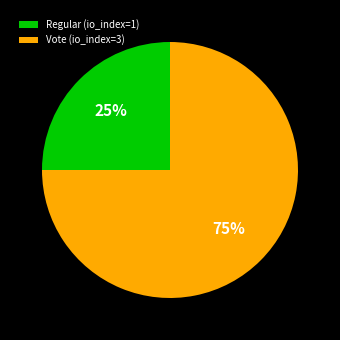

Which slice is the smallest?

Regular (io_index=1)